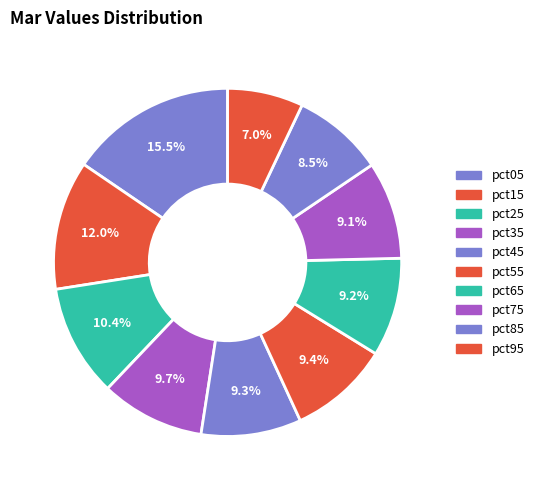

To the nearest percent, what is the combined percentage of pct15 and pct05?

27%